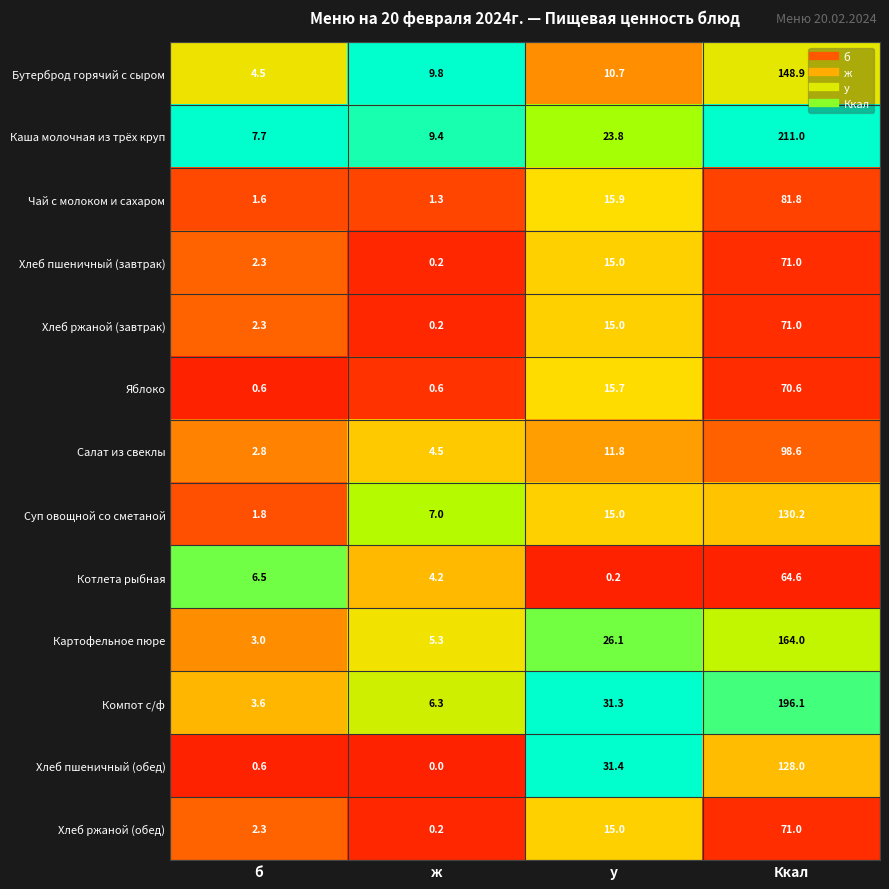

What is the difference between the maximum and minimum values in the Хлеб ржаной (завтрак) series?

70.8